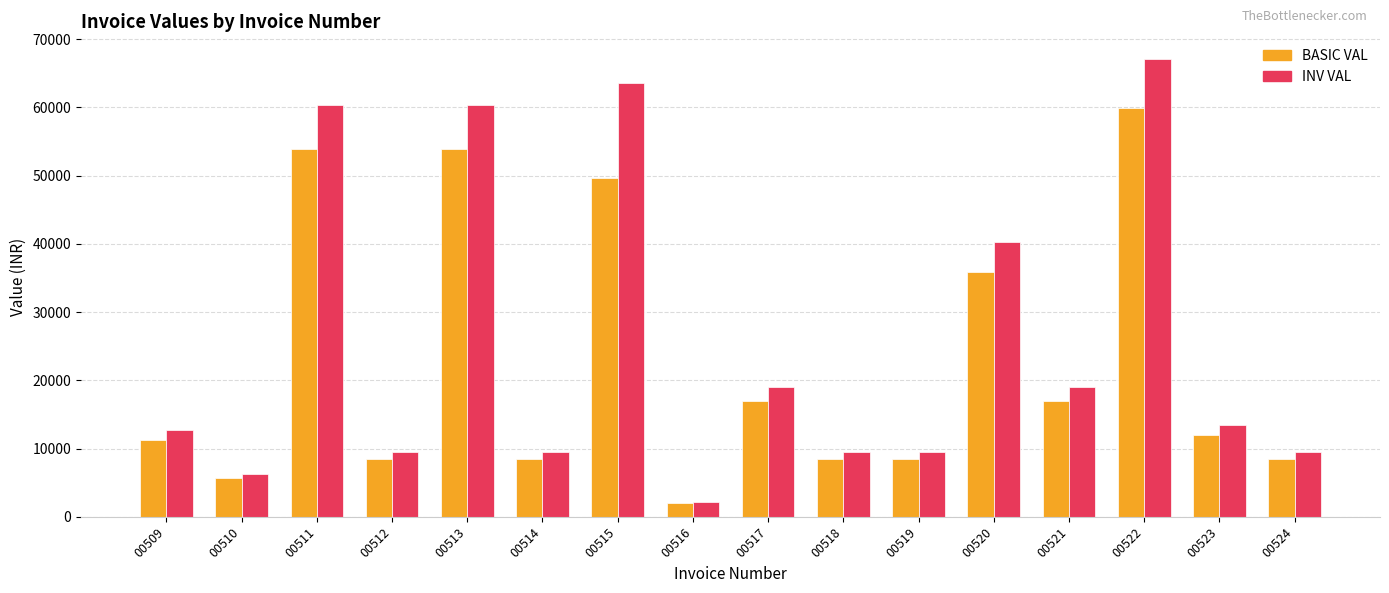

The INV VAL series shows 6164.3 at 00517. True or false?

False